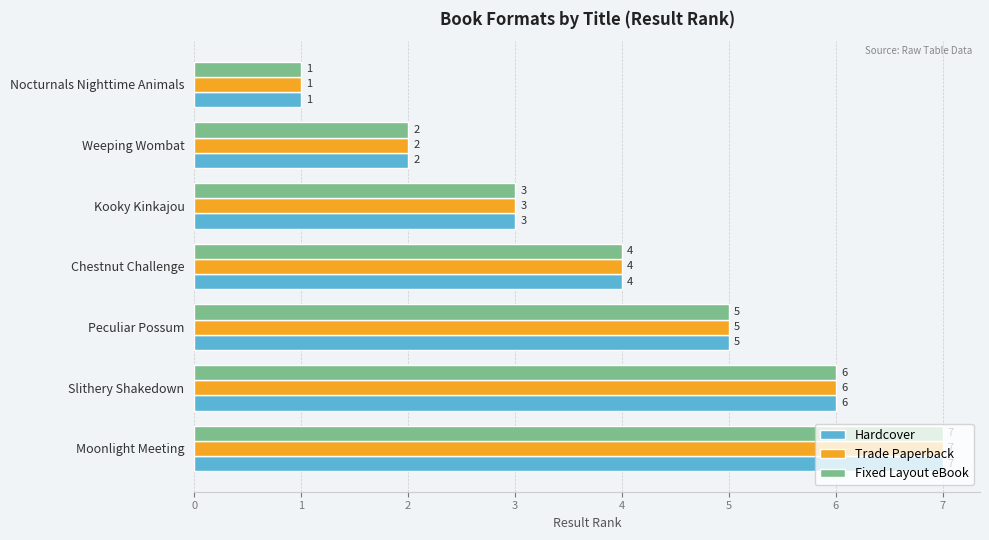

What is the average value of the Trade Paperback series?

4